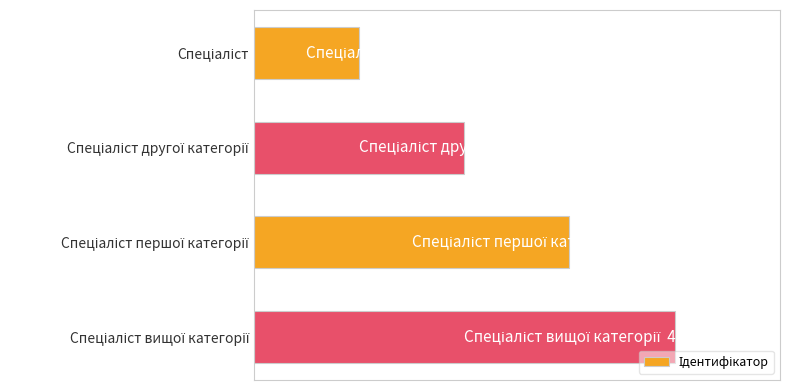

Are the bars horizontal?

Yes